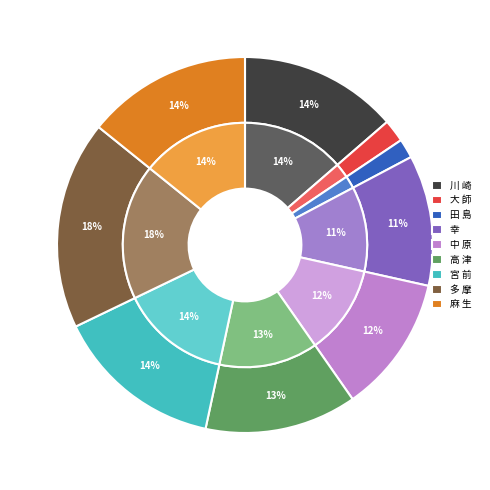

The 麻 生 slice represents 3% of the pie. True or false?

False